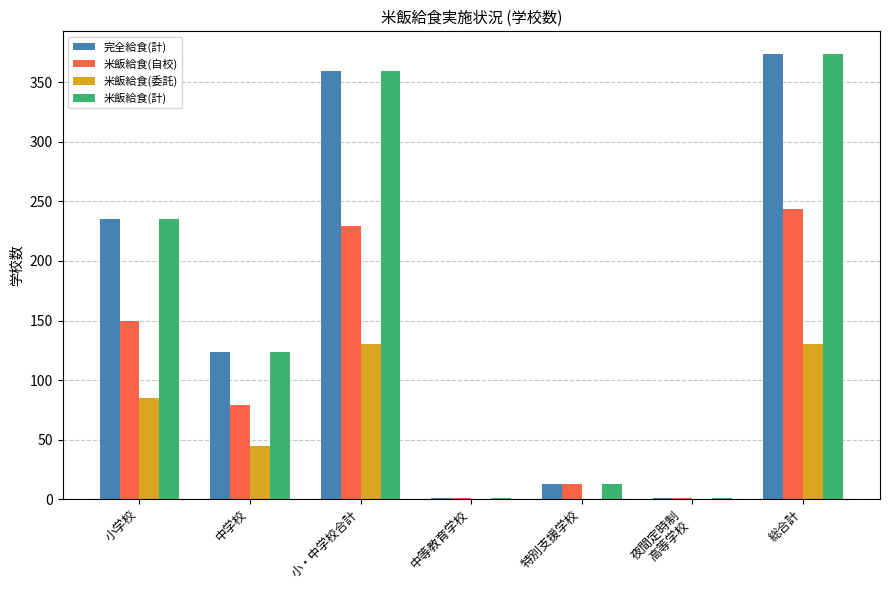

True or false: 米飯給食(委託) has a value of 0 at 特別支援学校.

True